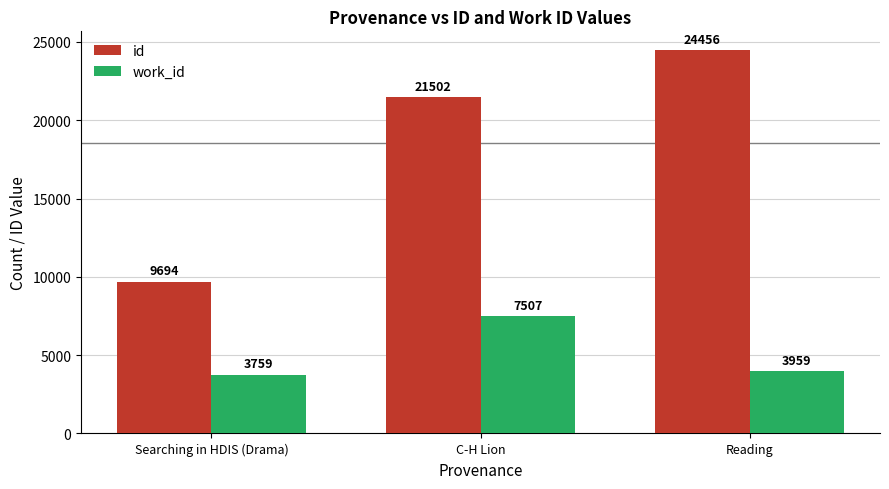

At which label is work_id closest to 5633?

Reading